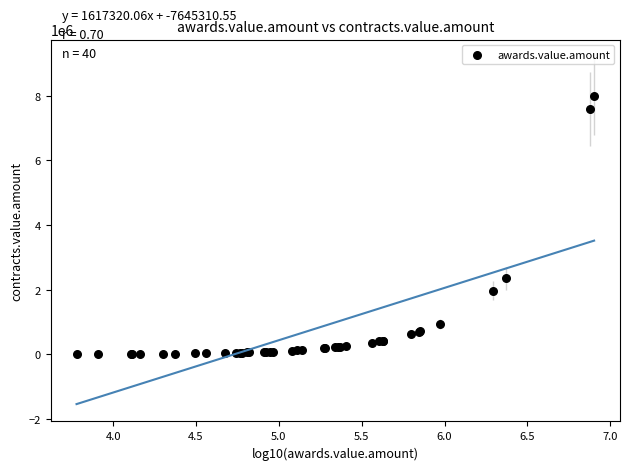

What Y value in the scatter plot is closest to 4001377?

2352000.0